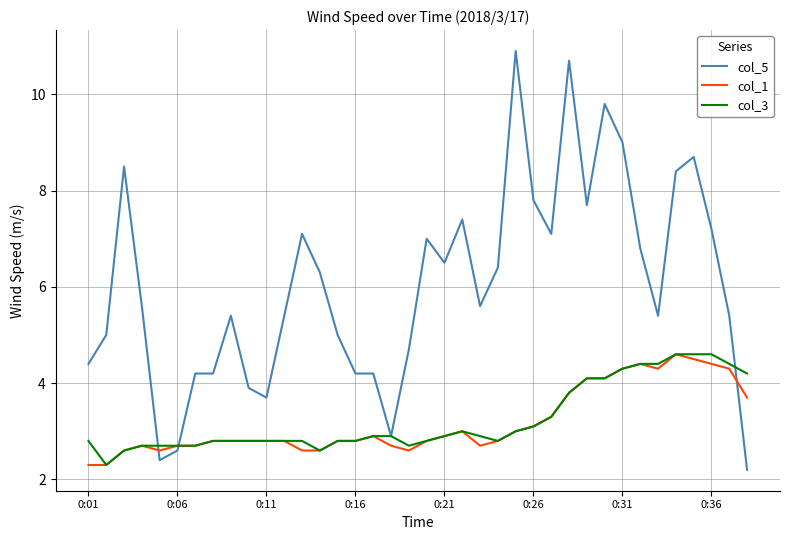

What is the difference between the maximum and minimum values in the col_1 series?

2.3